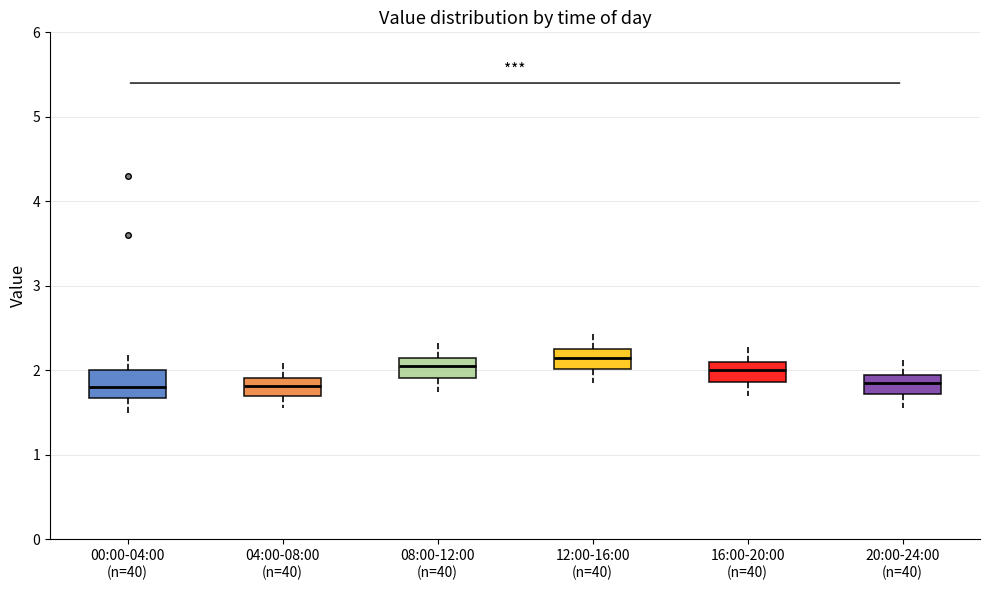

Reading left to right, read every box against the y-axis: the position of its median line, the range the box covers, and the ends of its whiskers. The values are not printed on the chart, so give them approximately, as read against the axis.

00:00-04:00 (n=40): median 1.8, box 1.7 to 2.0, whiskers 1.5 to 2.2
04:00-08:00 (n=40): median 1.8, box 1.7 to 1.9, whiskers 1.6 to 2.1
08:00-12:00 (n=40): median 2.1, box 1.9 to 2.2, whiskers 1.8 to 2.4
12:00-16:00 (n=40): median 2.2, box 2.0 to 2.3, whiskers 1.9 to 2.5
16:00-20:00 (n=40): median 2.0, box 1.9 to 2.1, whiskers 1.7 to 2.3
20:00-24:00 (n=40): median 1.9, box 1.7 to 2.0, whiskers 1.6 to 2.2